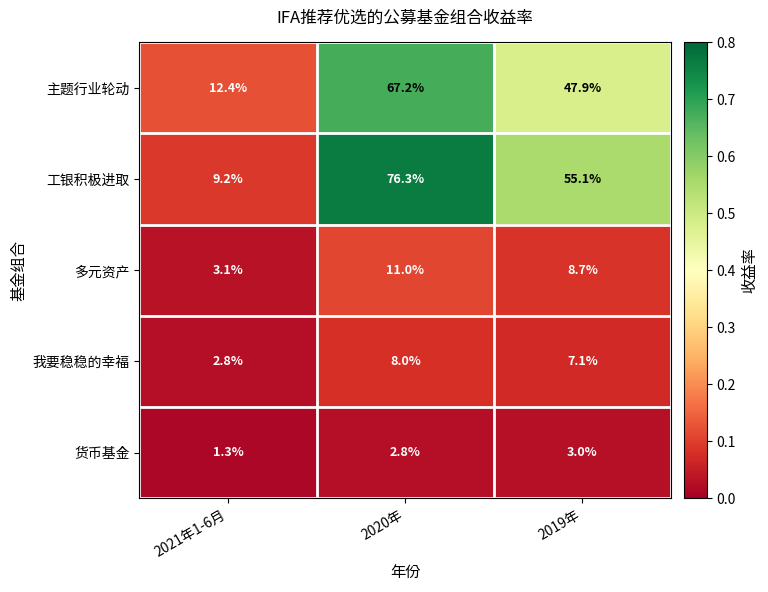

Reading left to right, transcribe all the data shown in this chart.

主题行业轮动: 2021年1-6月=12.4	2020年=67.2	2019年=47.9
工银积极进取: 2021年1-6月=9.2	2020年=76.3	2019年=55.1
多元资产: 2021年1-6月=3.1	2020年=11.0	2019年=8.7
我要稳稳的幸福: 2021年1-6月=2.8	2020年=8.0	2019年=7.1
货币基金: 2021年1-6月=1.3	2020年=2.8	2019年=3.0